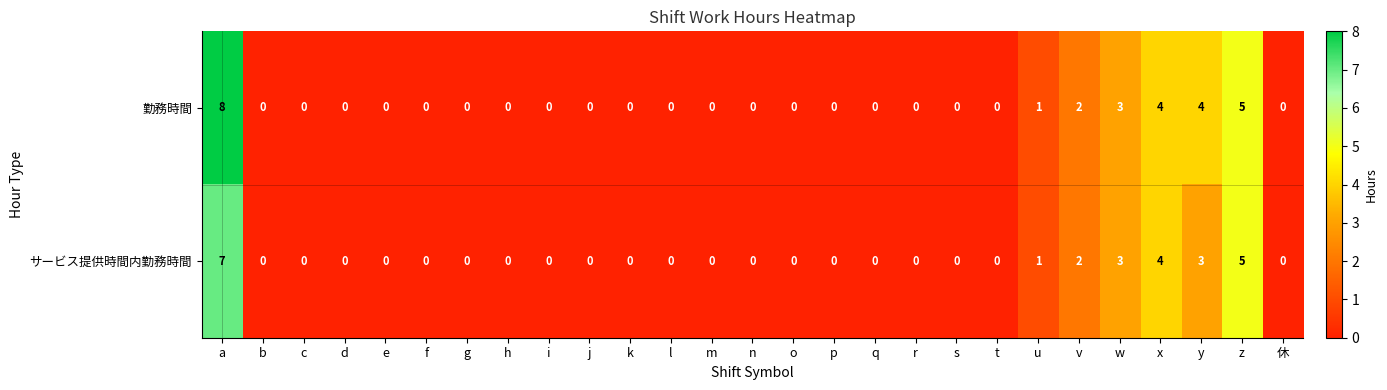

How many data points does each series have?

27